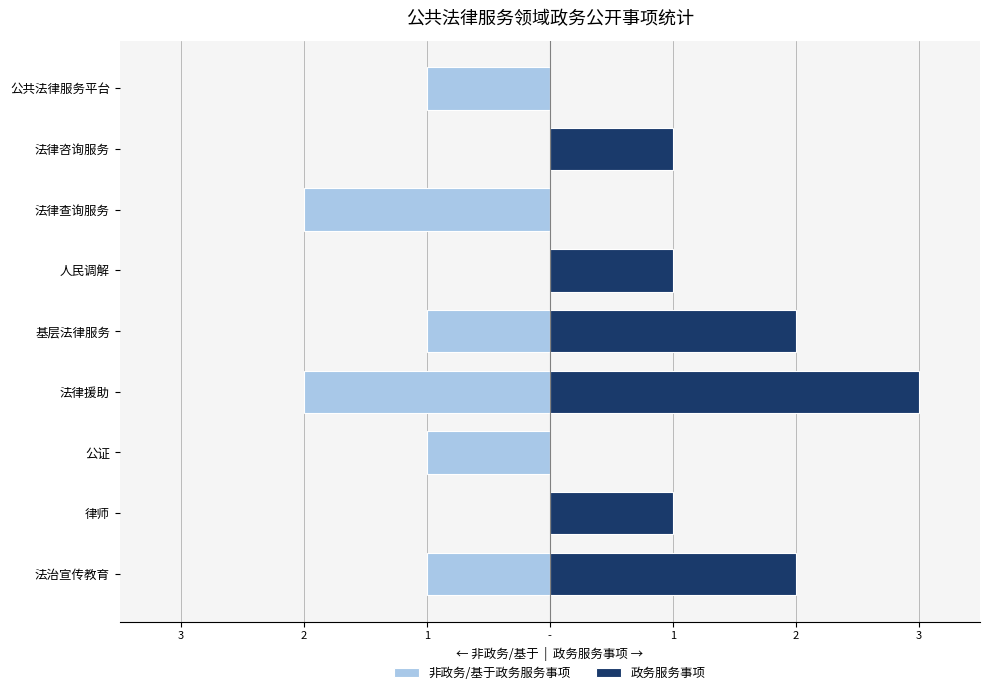

What is the difference between the maximum and minimum values in the 政务服务事项 series?

3